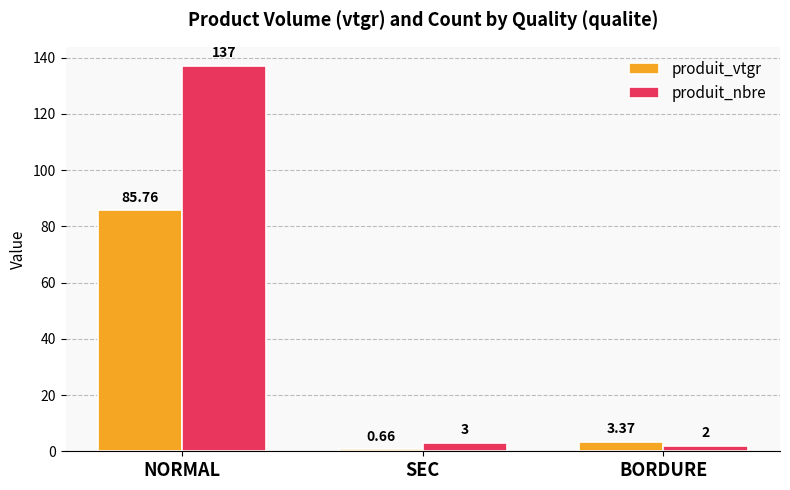

Are the bars grouped side by side (vs. stacked)?

Yes